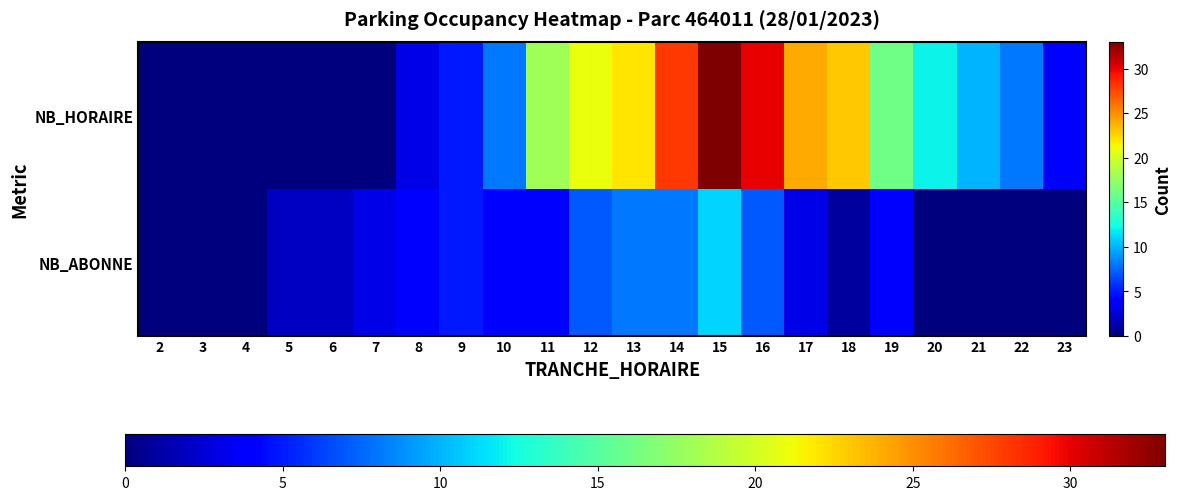

Which category has the highest value across all series?

15